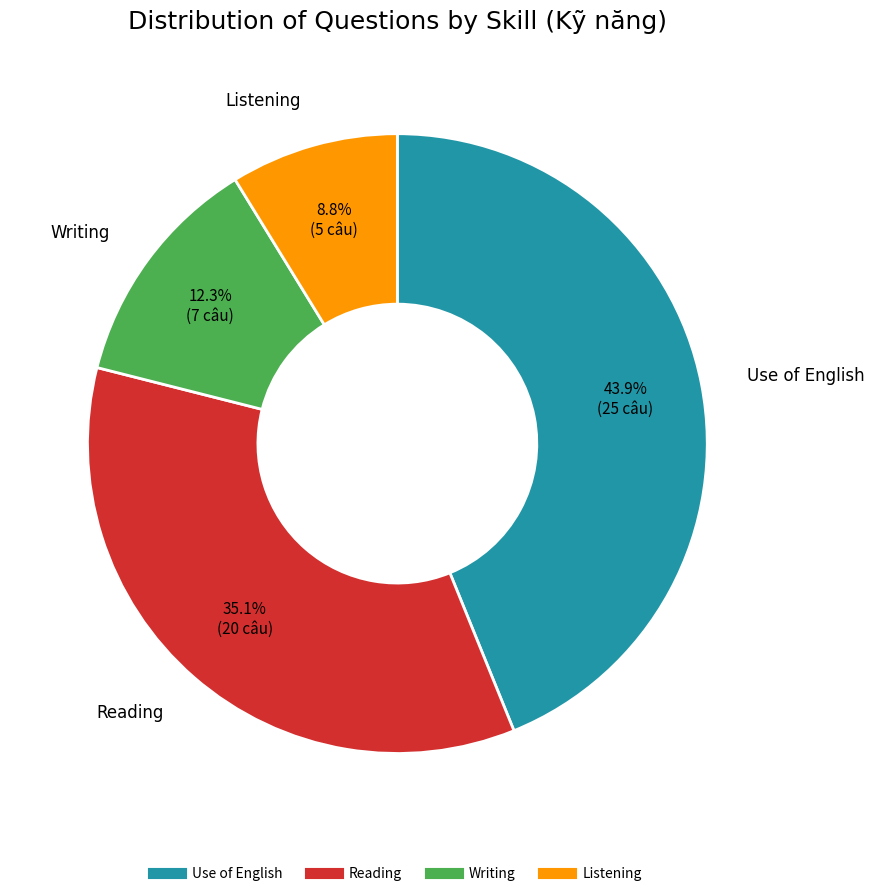

To the nearest percent, what portion does Use of English represent?

44%